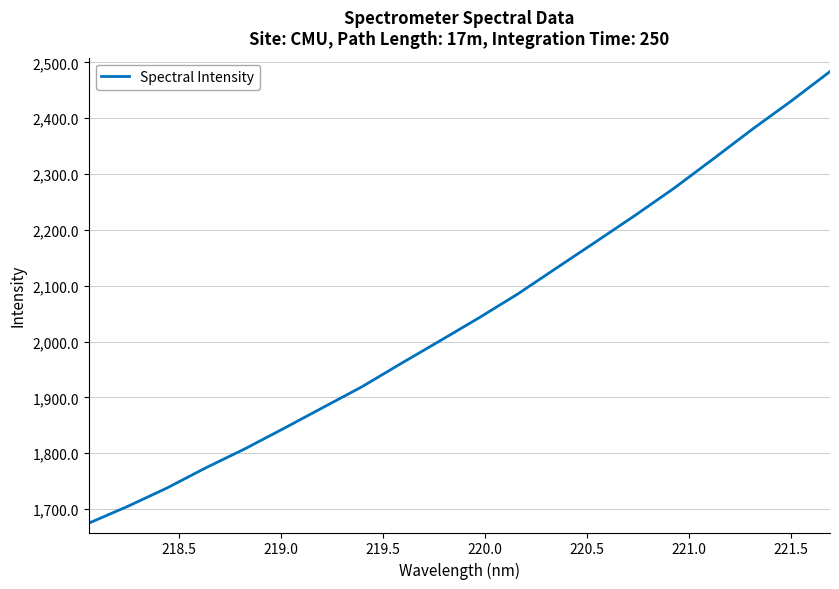

How many values are below 2042?

10